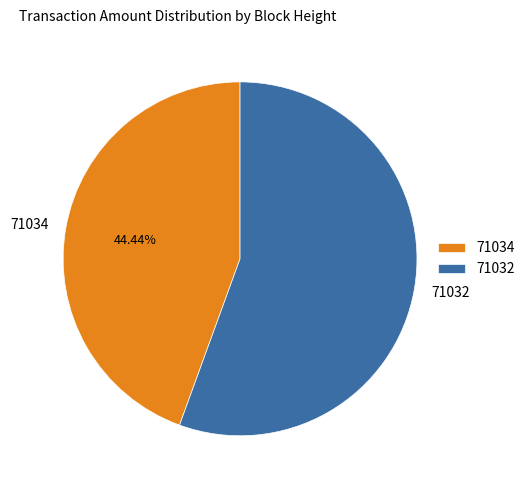

Is the sum of 71034 and 71032 greater than half?

Yes